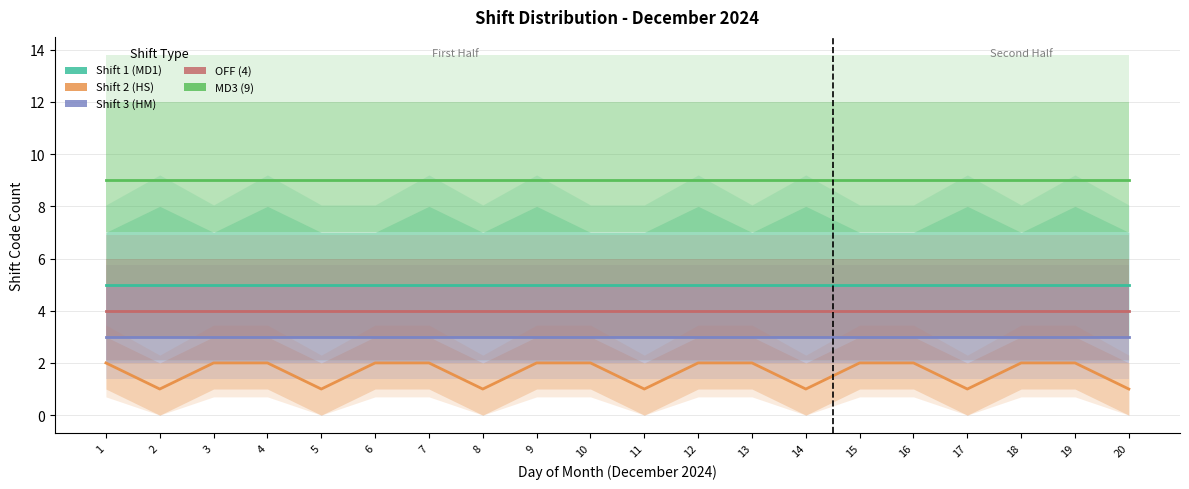

What is the spread (max minus min) of values at 6?

7